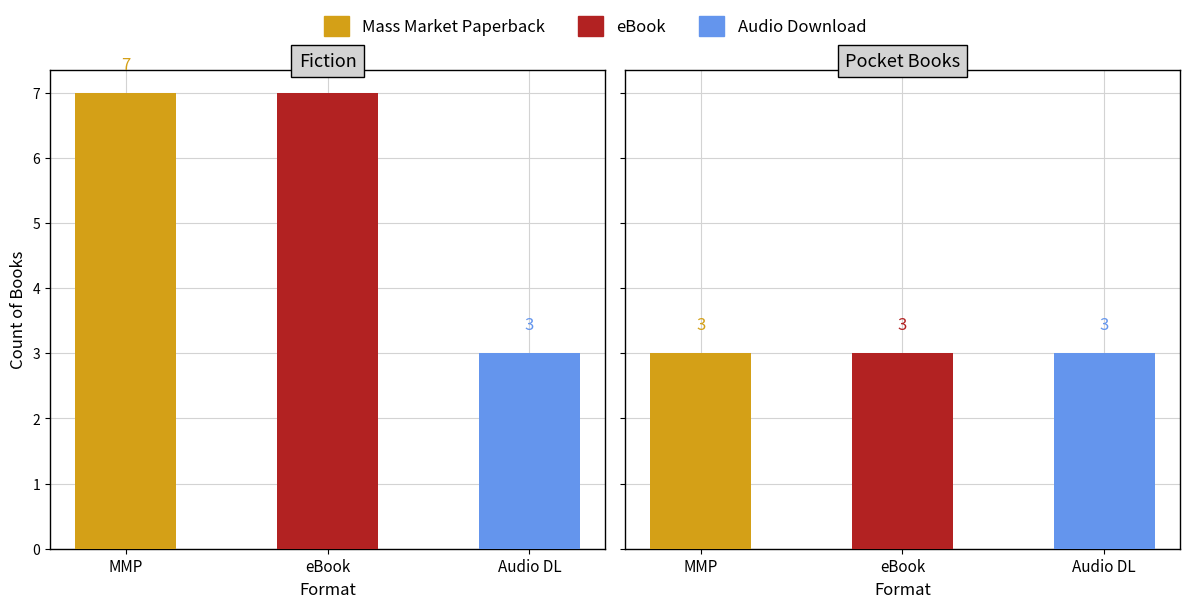

True or false: eBook has a value of 14 at 1.

False